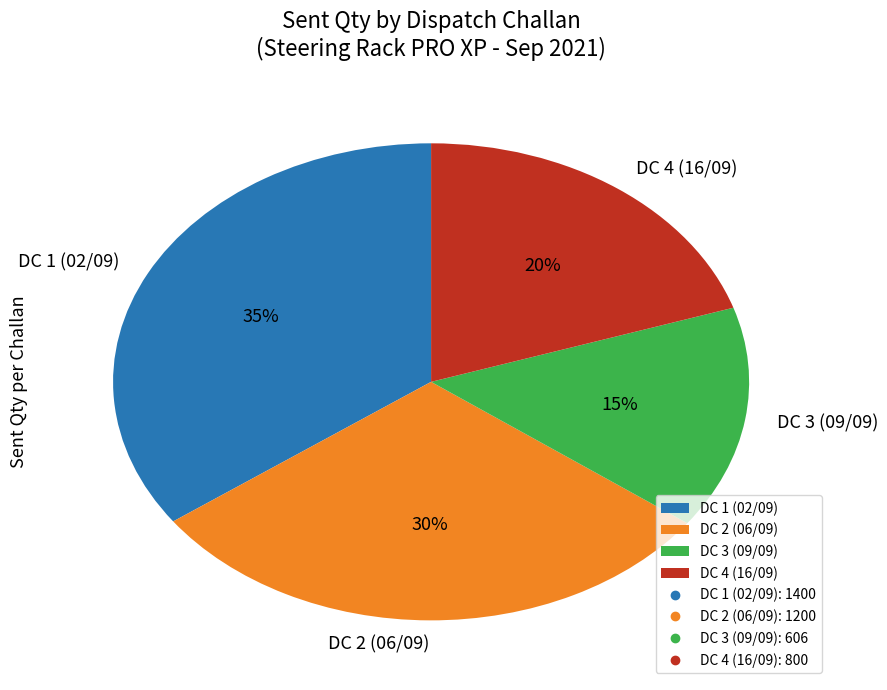

Do DC 1 (02/09) and DC 4 (16/09) together represent more than half of the pie?

Yes